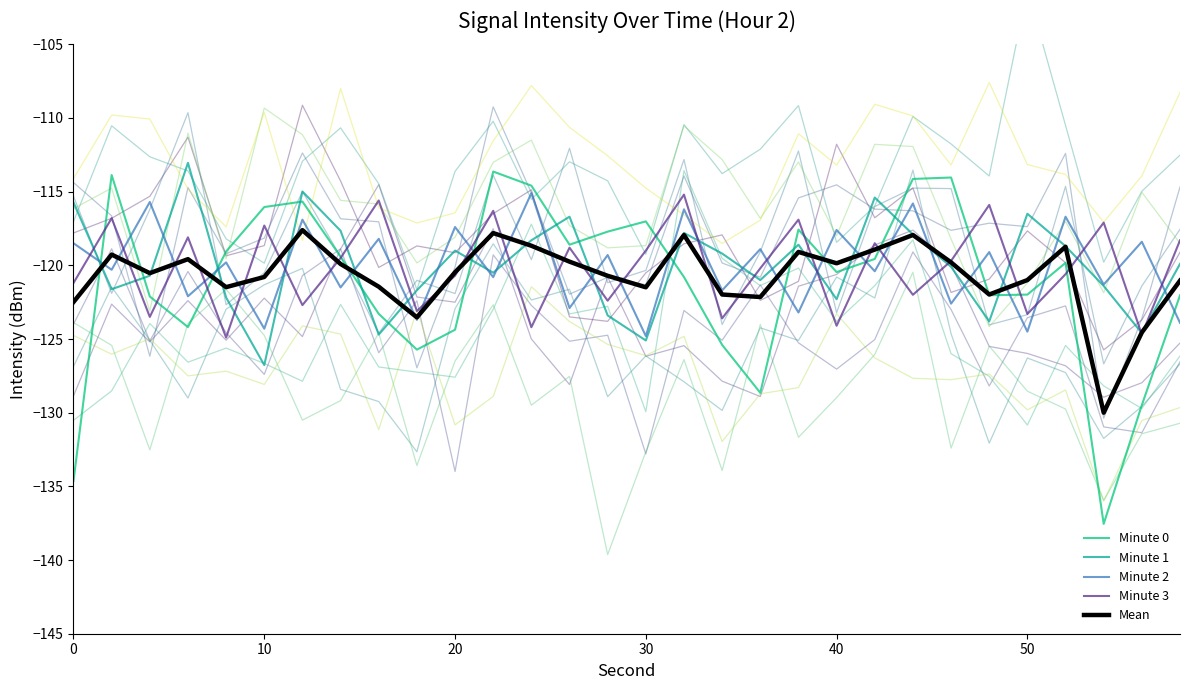

What is the sum of all Minute 2 values?

-3601.6